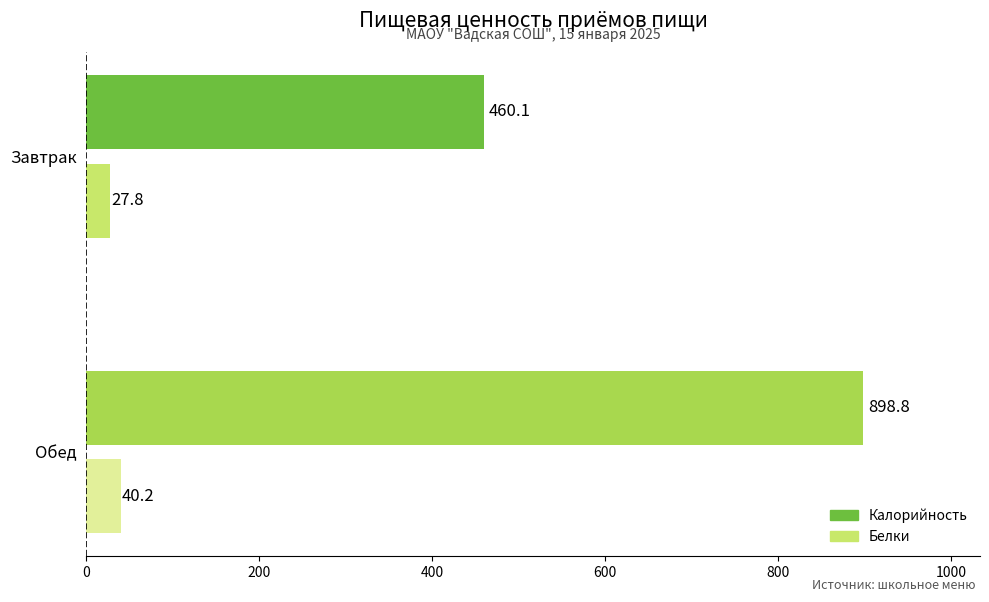

Is the value of Калорийность at Завтрак greater than the value of Белки at Обед?

Yes